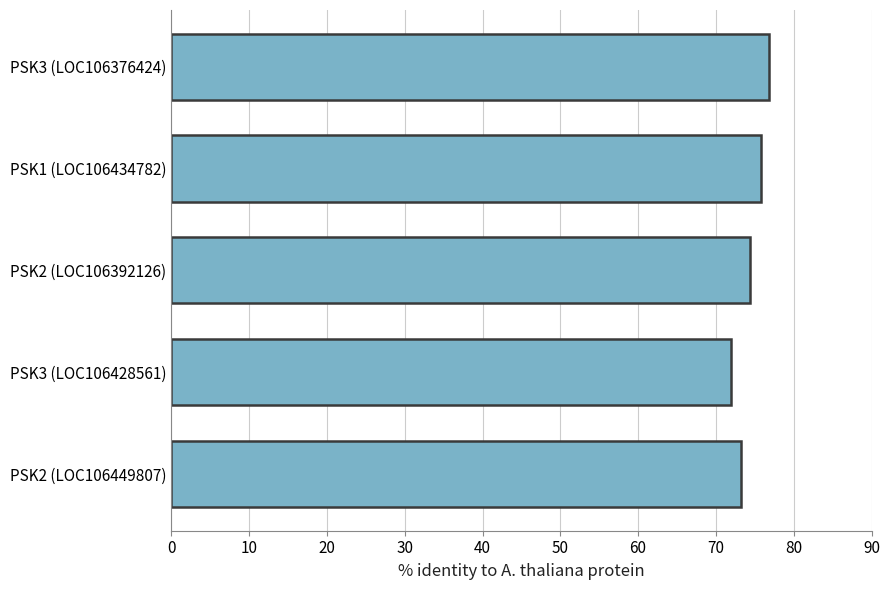

The value at PSK1 (LOC106434782) is 75.8. True or false?

True